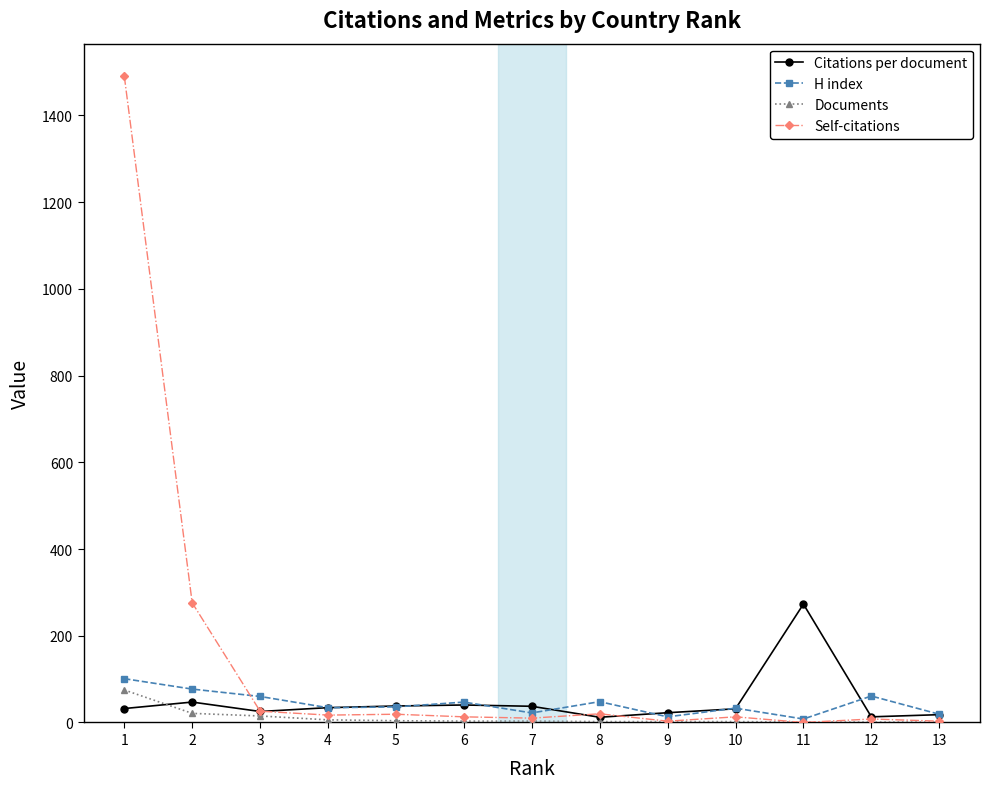

What is the spread (max minus min) of values at 9?

20.5